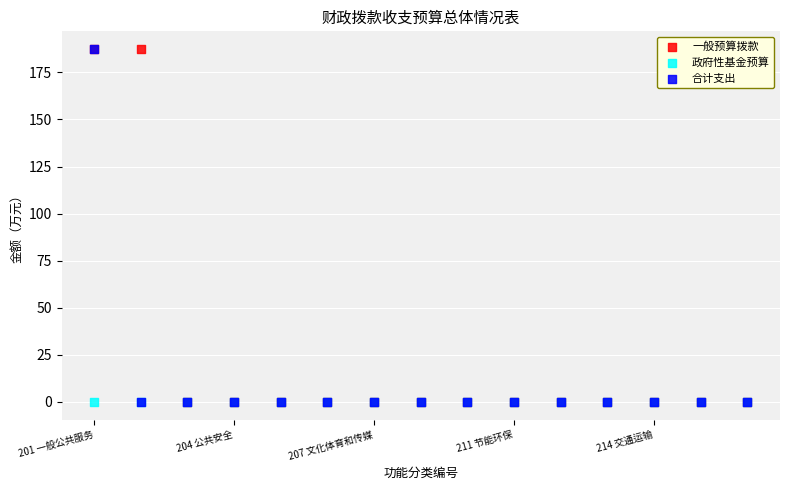

What are all the series names shown in the legend?

一般预算拨款, 政府性基金预算, 合计支出